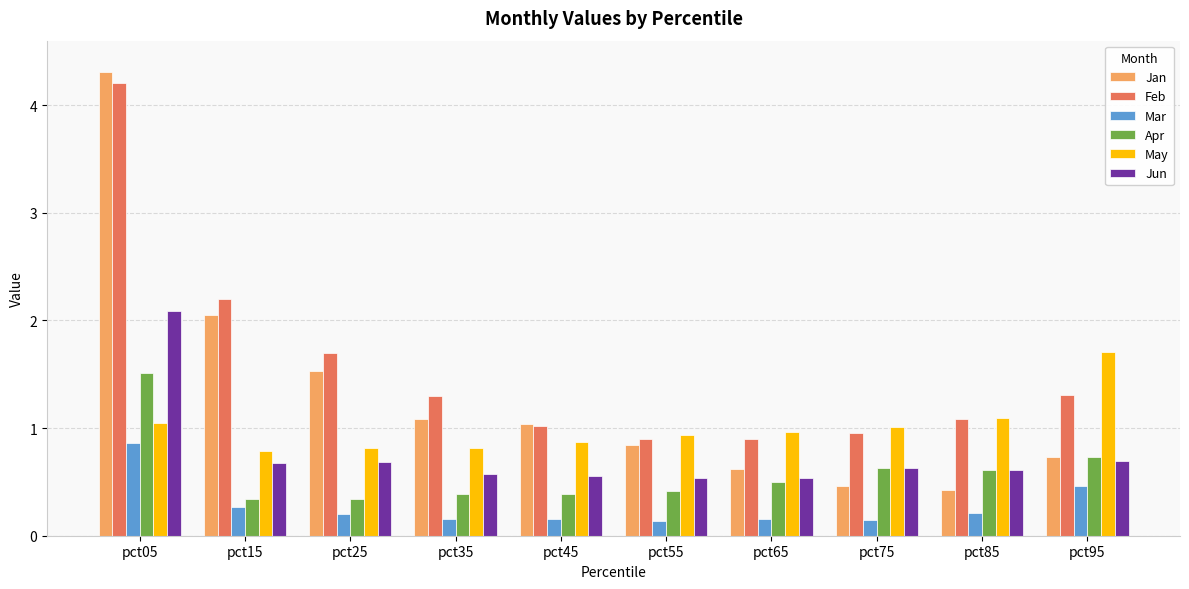

What is the difference between the second highest and minimum values in the Apr series?

0.4